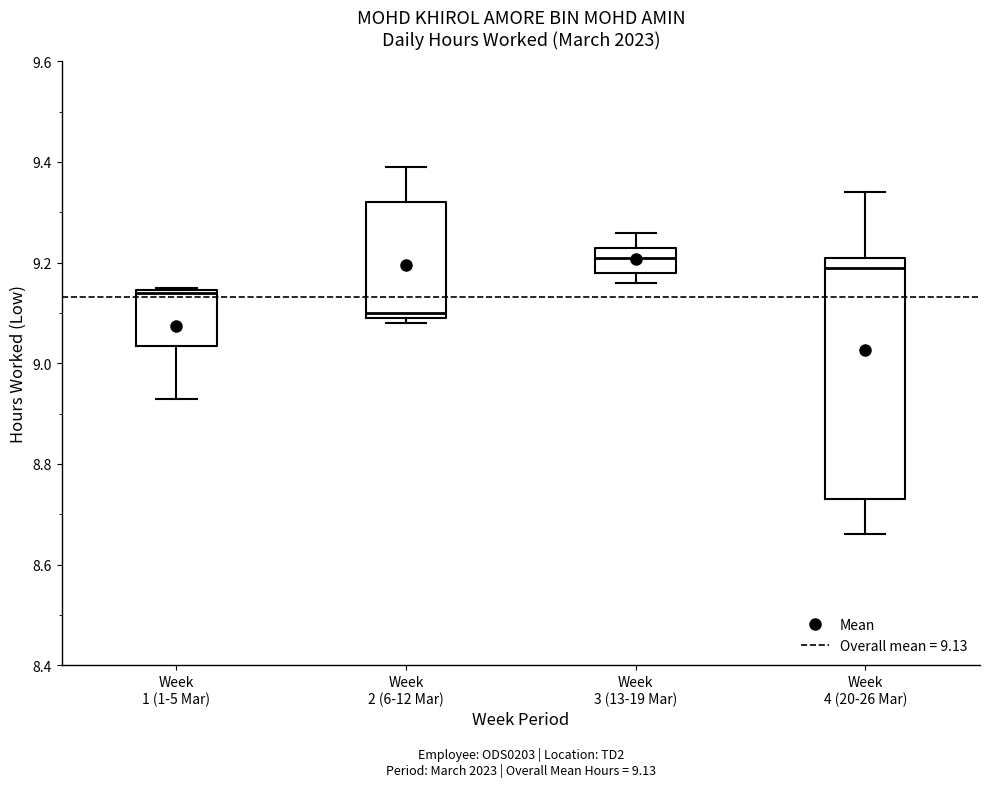

Which box is the tallest, from its lower edge to its upper edge?

Week 4 (20-26 Mar)